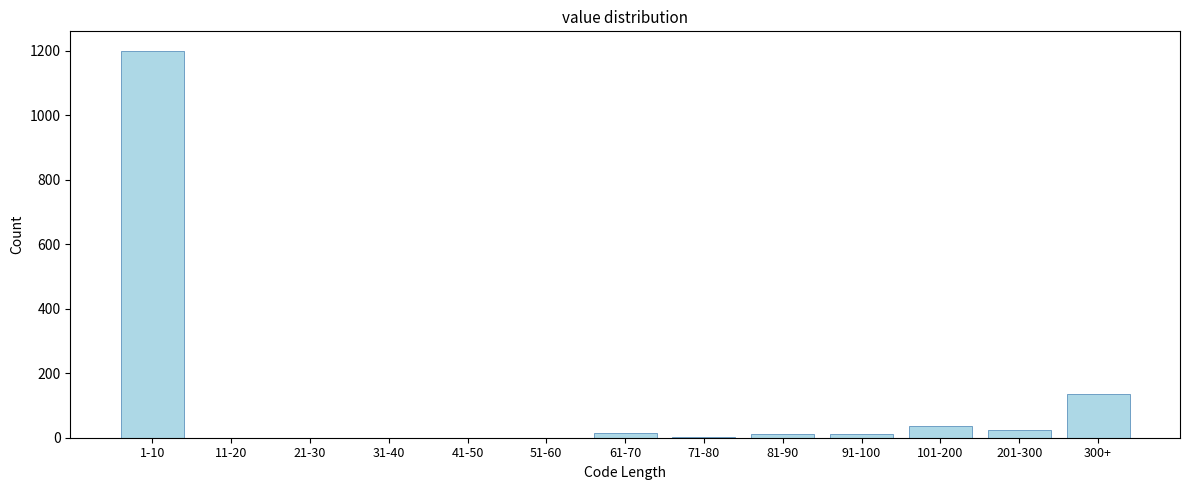

The value at 101-200 is 35. True or false?

True